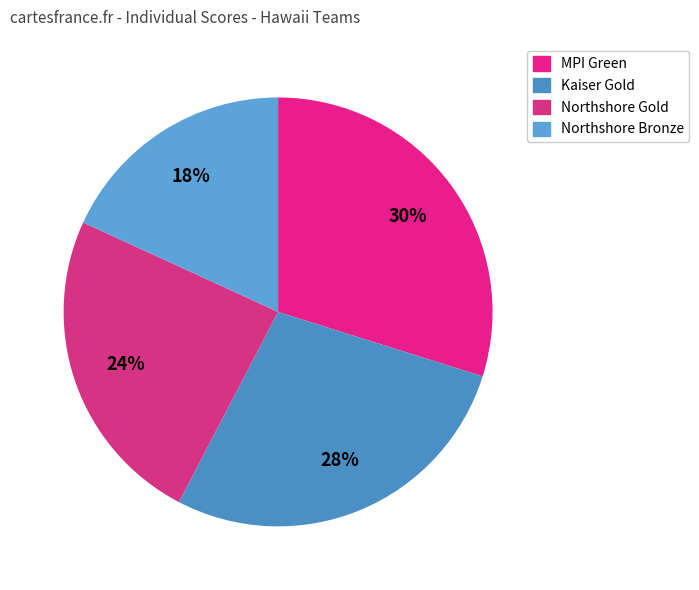

Count the number of slices in the pie.

4